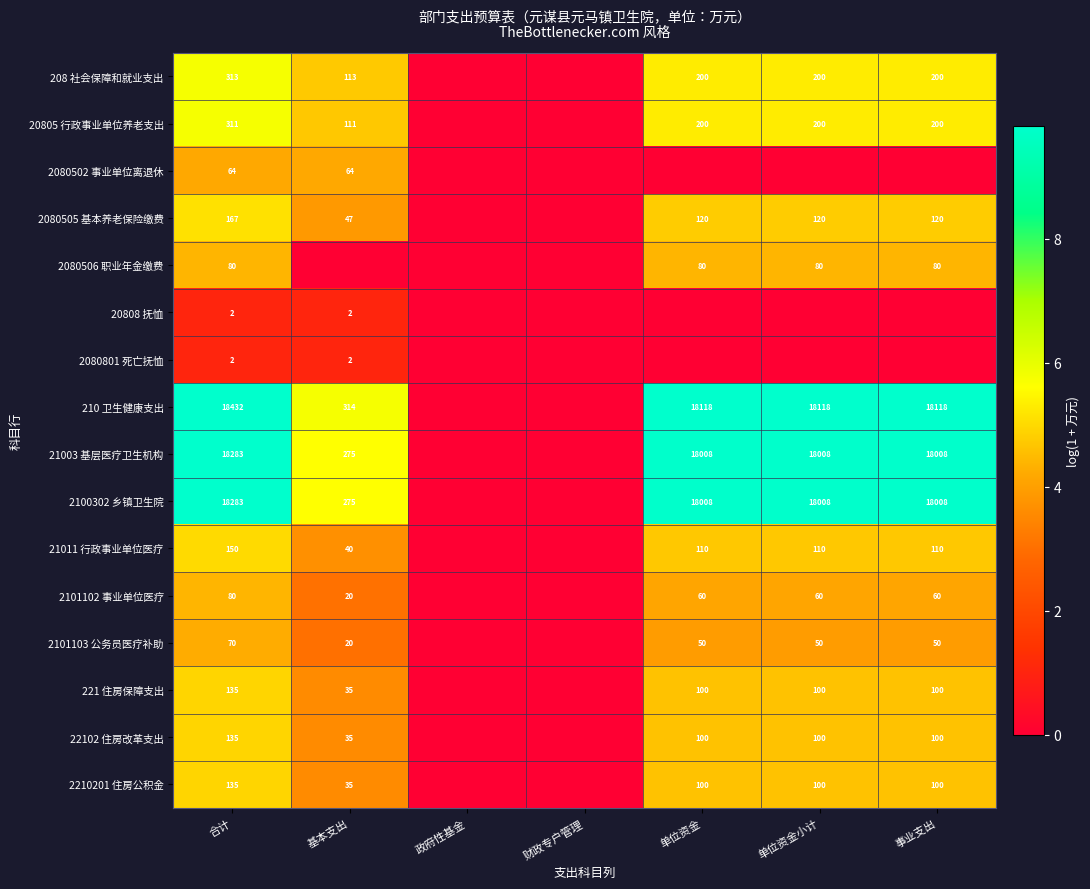

Is the value of 2210201 住房公积金 at 单位资金小计 greater than the value of 210 卫生健康支出 at 基本支出?

No